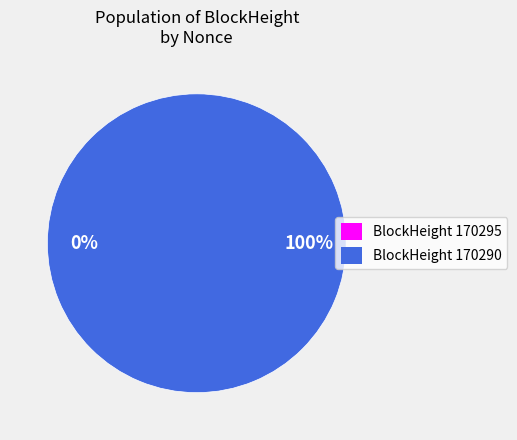

Combined, what portion of the pie is 170290 and 170295?

100.0%